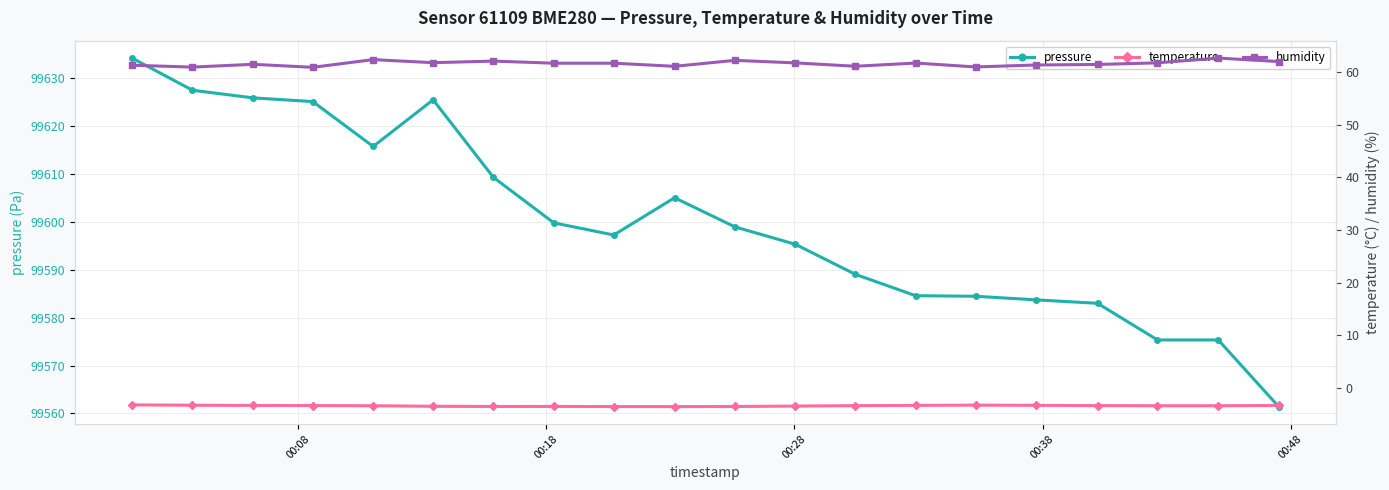

What is the value of the temperature point at the 13th from the left?

-3.3